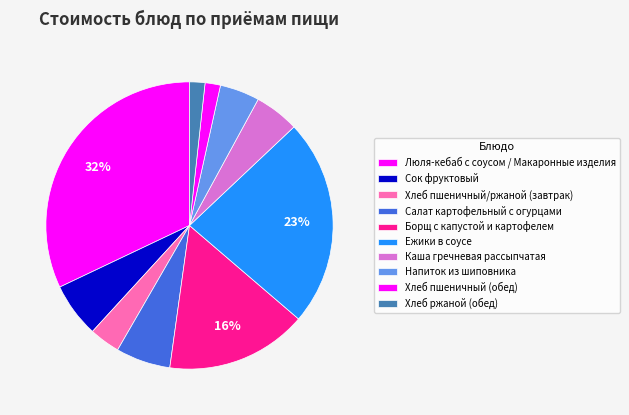

To the nearest percent, what is the difference between the largest and smallest slice percentages?

30%